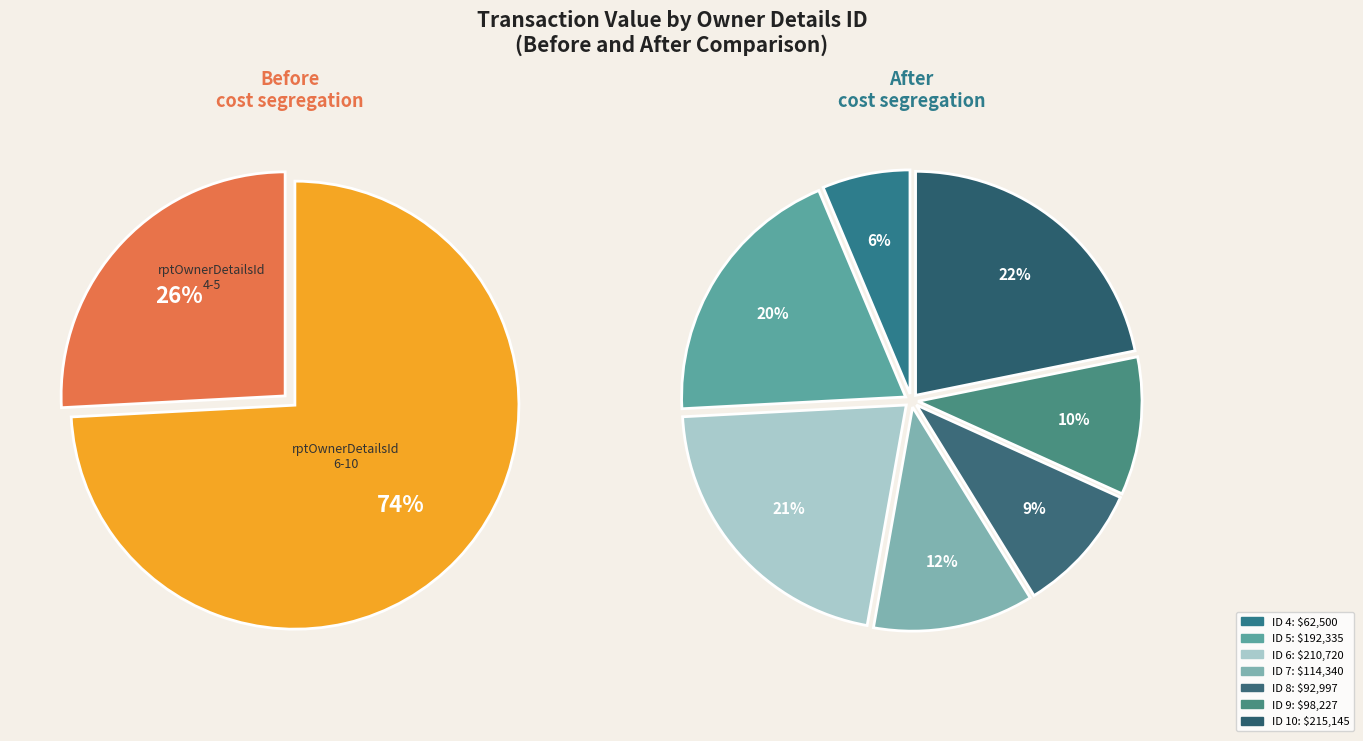

What portion of the pie excludes 10?

78.2%